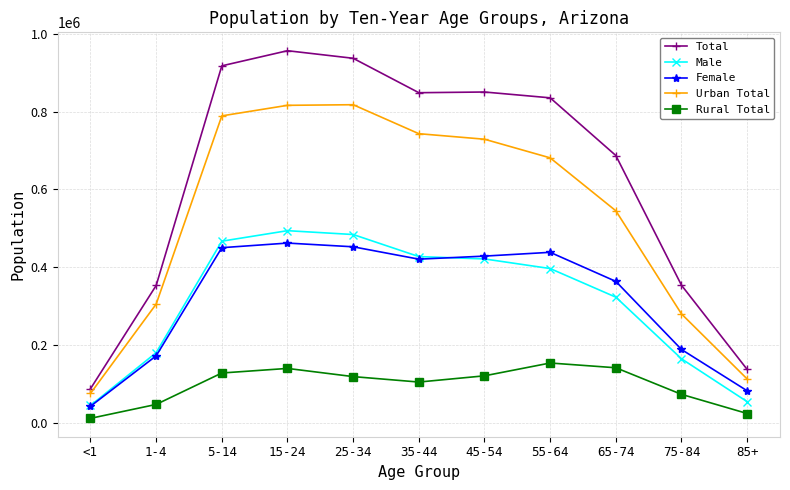

What is the label of the 5th point from the right?

45-54